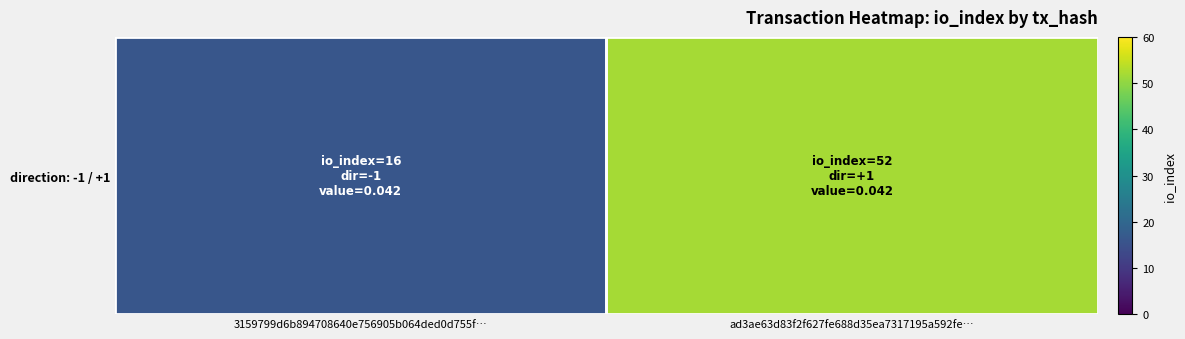

Reading left to right, list all the values displayed in this chart.

3159799d6b894708640e756905b064ded0d755f…=16	ad3ae63d83f2f627fe688d35ea7317195a592fe…=52